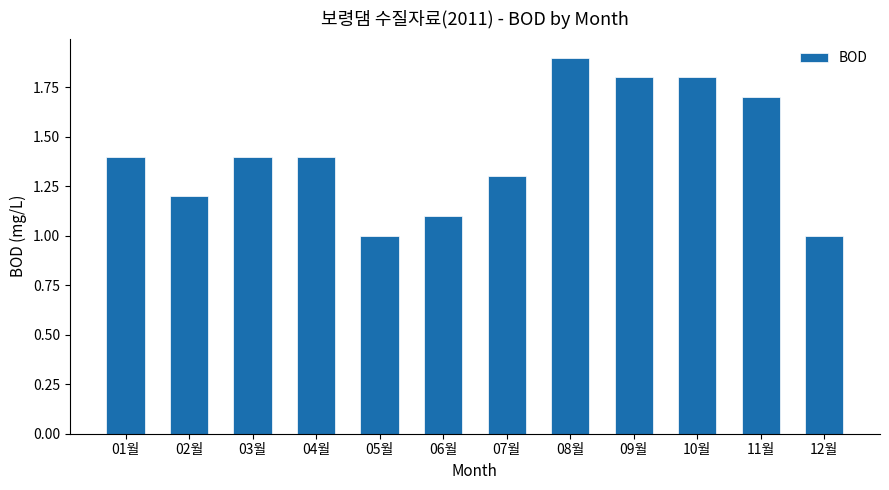

Is it true that the value at 03월 is 1.4?

True